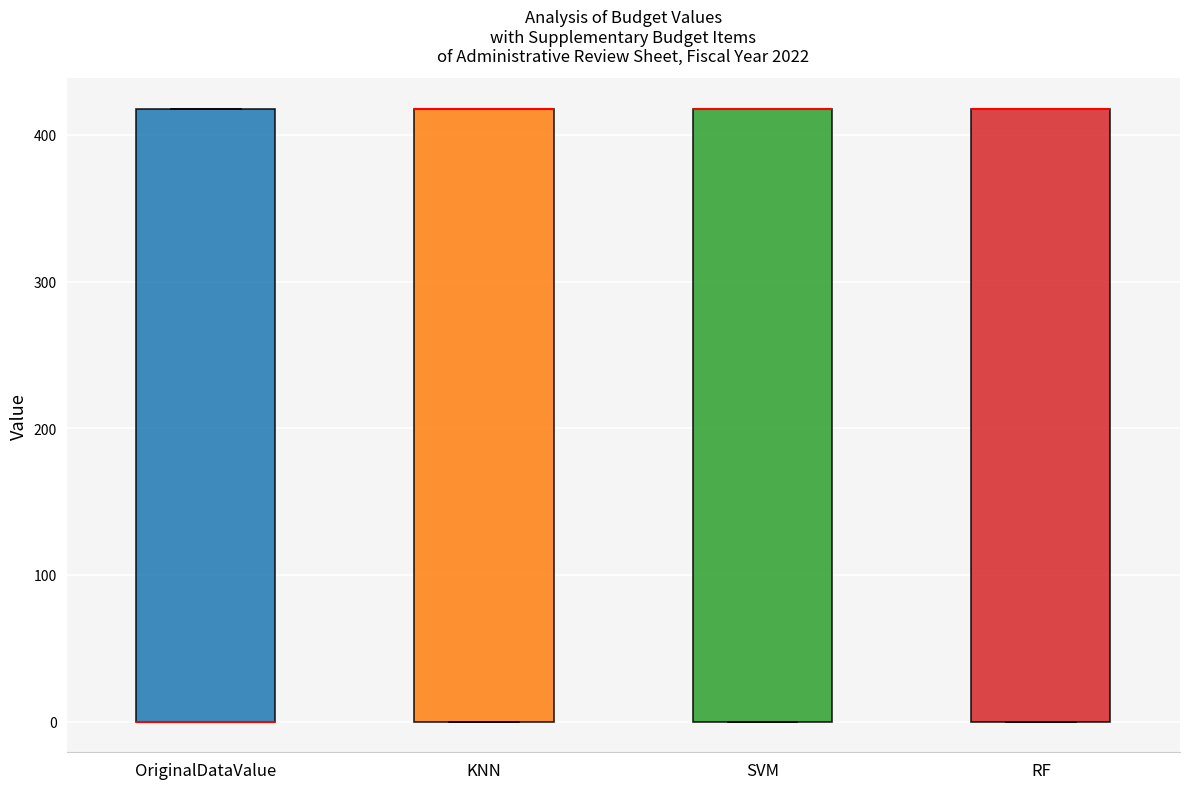

Reading left to right, read every box against the y-axis: the position of its median line, the range the box covers, and the ends of its whiskers. The values are not printed on the chart, so give them approximately, as read against the axis.

OriginalDataValue: median 0 (drawn on the box's lower edge), box 0 to 420, whiskers 0 to 420
KNN: median 420 (drawn on the box's upper edge), box 0 to 420, whiskers 0 to 420
SVM: median 420 (drawn on the box's upper edge), box 0 to 420, whiskers 0 to 420
RF: median 420 (drawn on the box's upper edge), box 0 to 420, whiskers 0 to 420